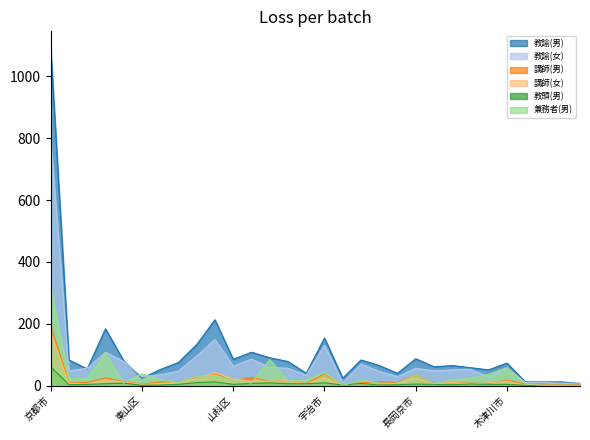

Is it true that 教諭(男) equals 78 at 舞鶴市?

True